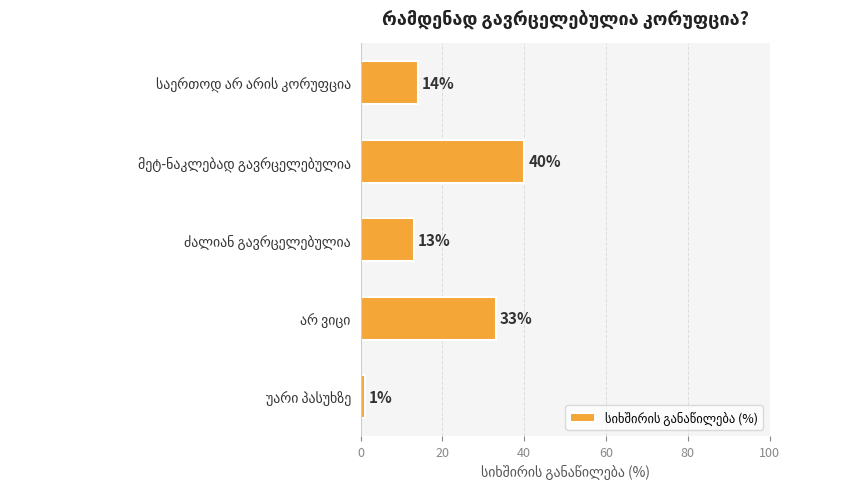

What is the sum of all values?

101